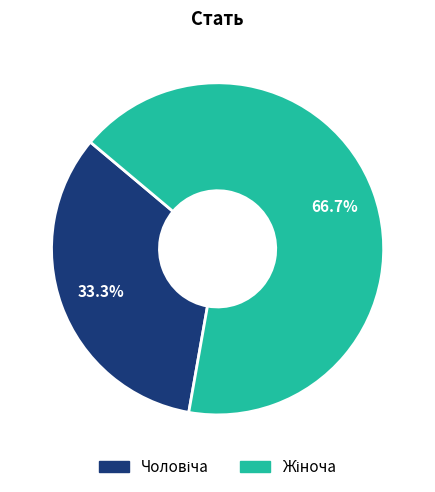

Count the number of slices in the pie.

2